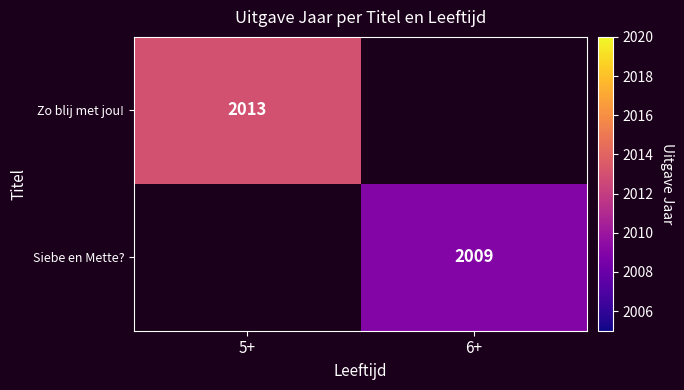

Is it true that Zo blij met jou! equals 3572 at 5+?

False